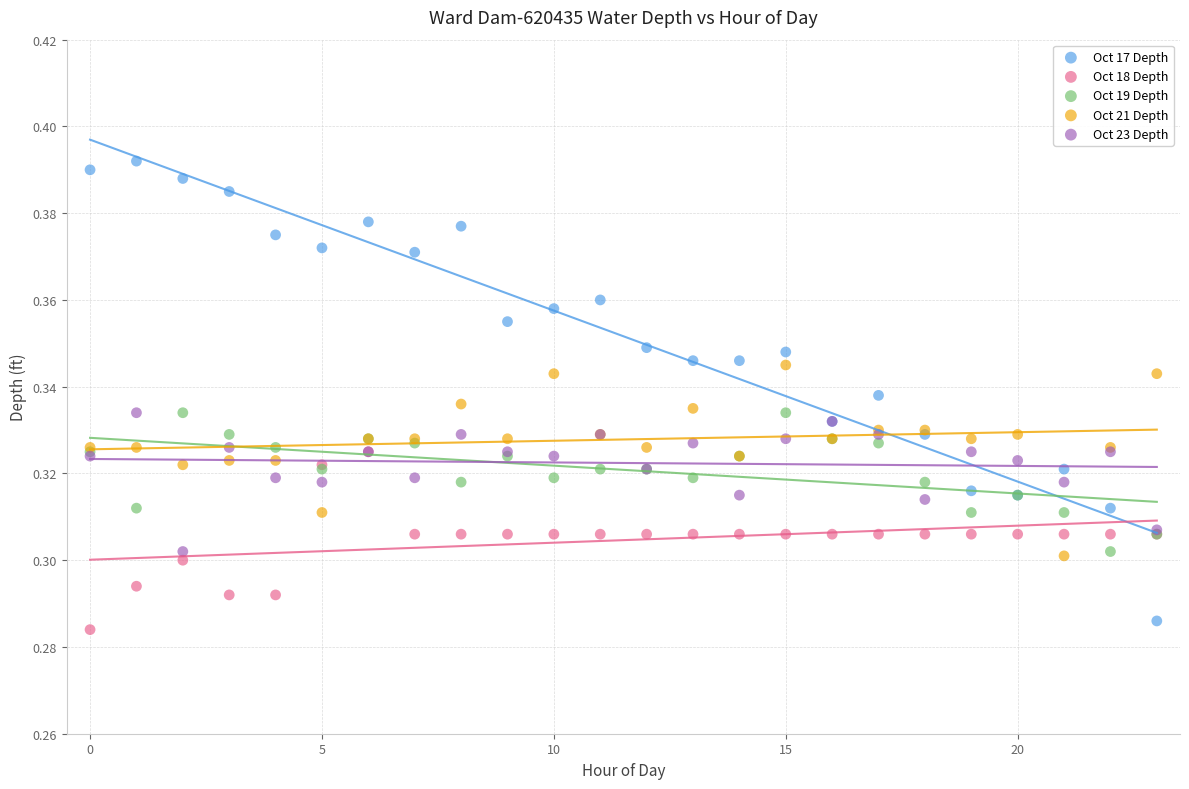

What are all the series names shown in the legend?

Oct 17 Depth, Oct 18 Depth, Oct 19 Depth, Oct 21 Depth, Oct 23 Depth